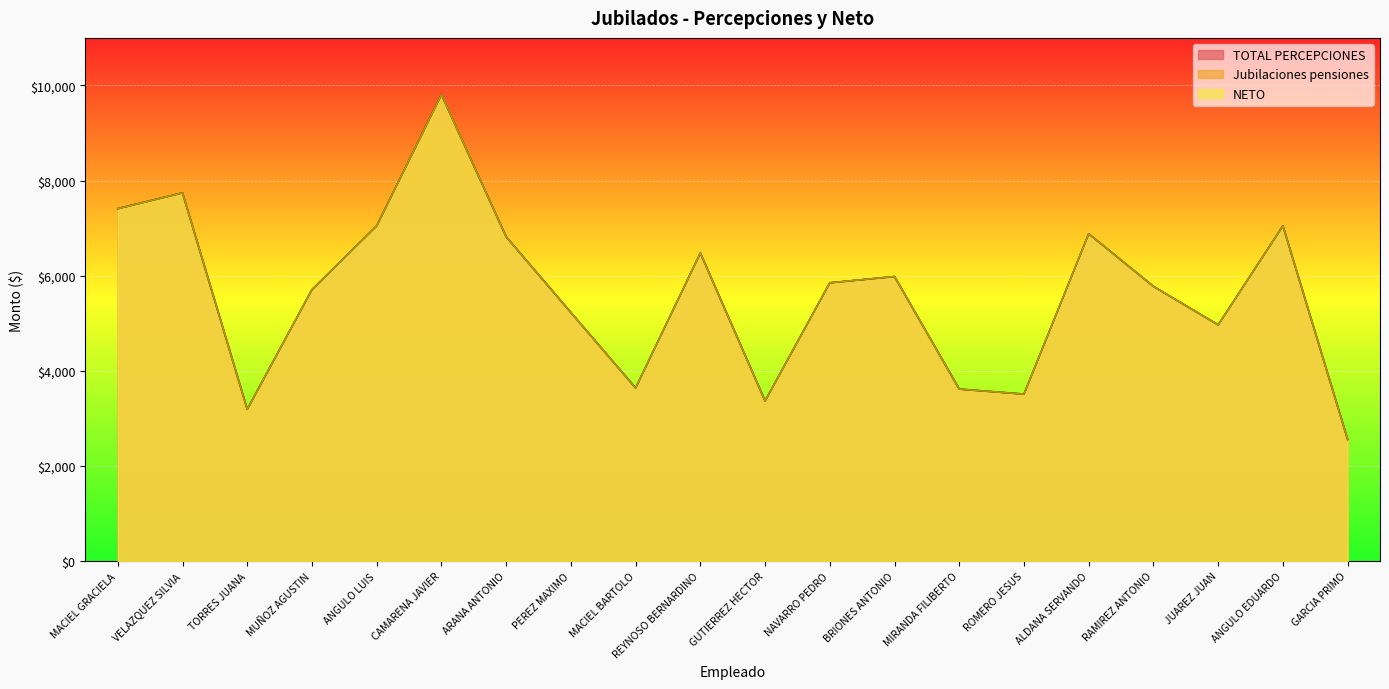

The value of Jubilaciones pensiones at ANGULO EDUARDO is 2809.2. True or false?

False